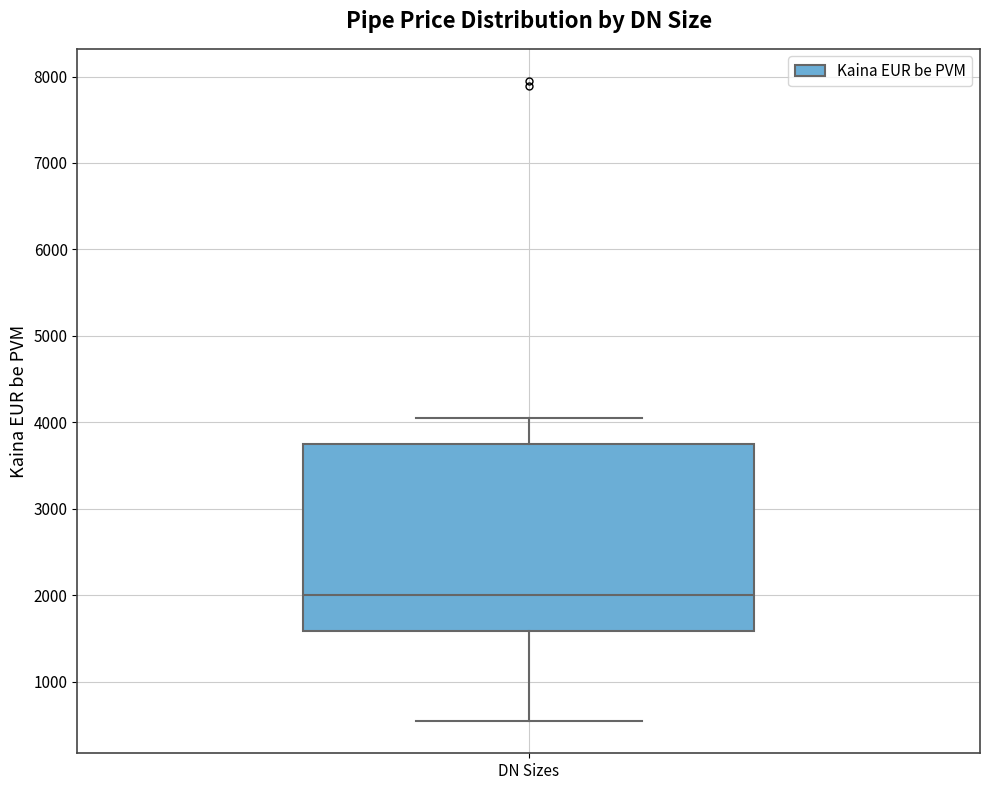

Read this box plot against the y-axis: the position of the median line, the range covered by the box, and the ends of both whiskers. The values are not printed on the chart, so give them approximately, as read against the axis.

median 2000, box 1600 to 3800, whiskers 500 to 4100